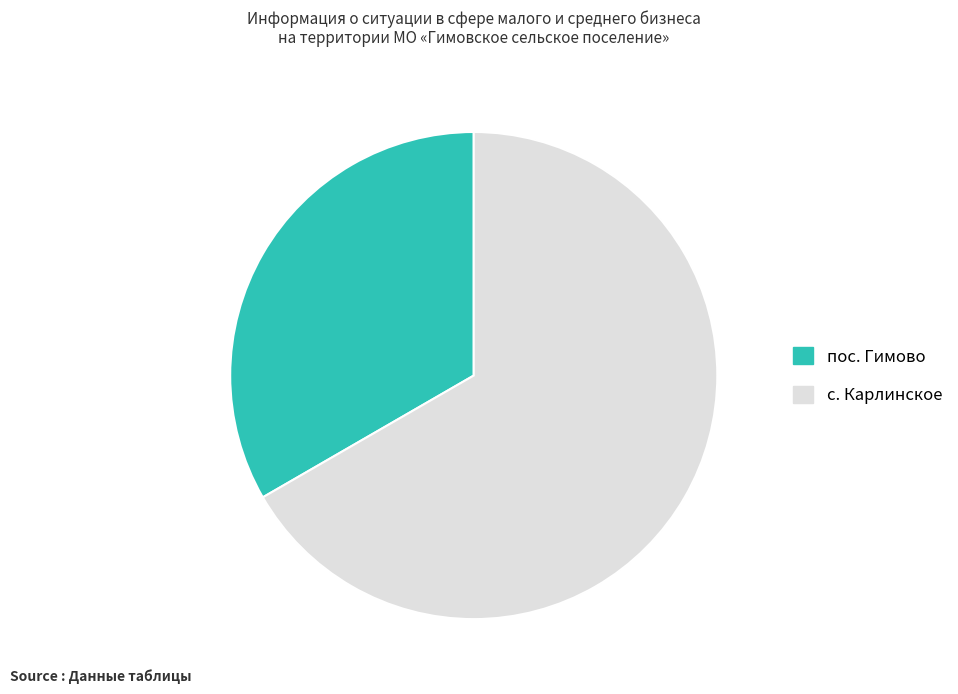

How many segments does this pie chart have?

2